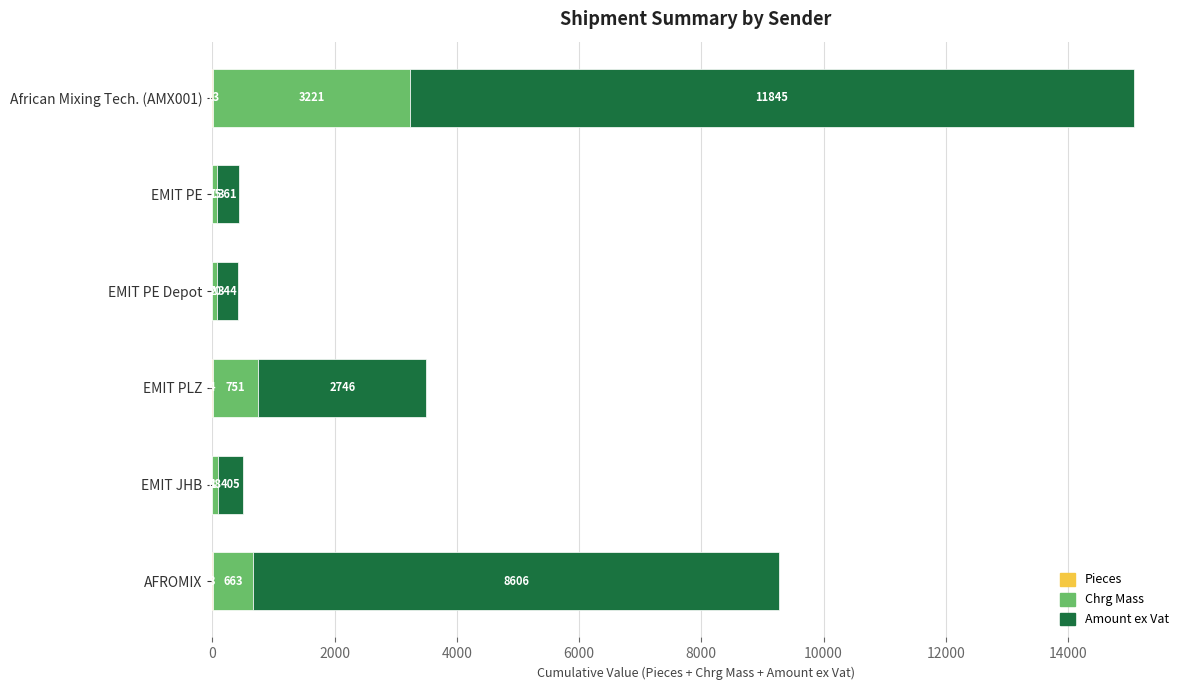

At which category is the sum across all series the highest?

African Mixing Tech. (AMX001)